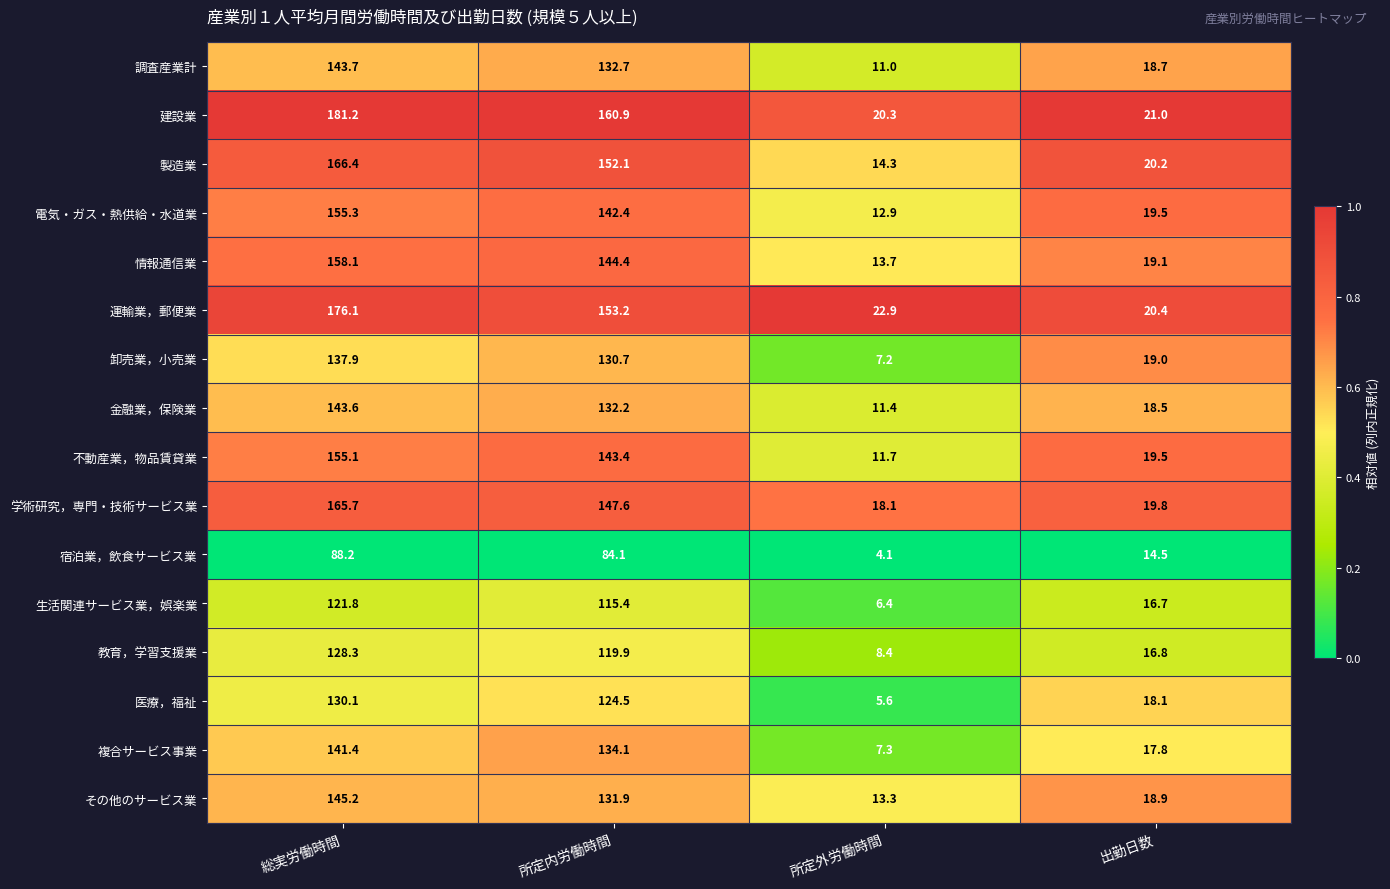

What is the spread (max minus min) of values at 所定内労働時間?

76.8